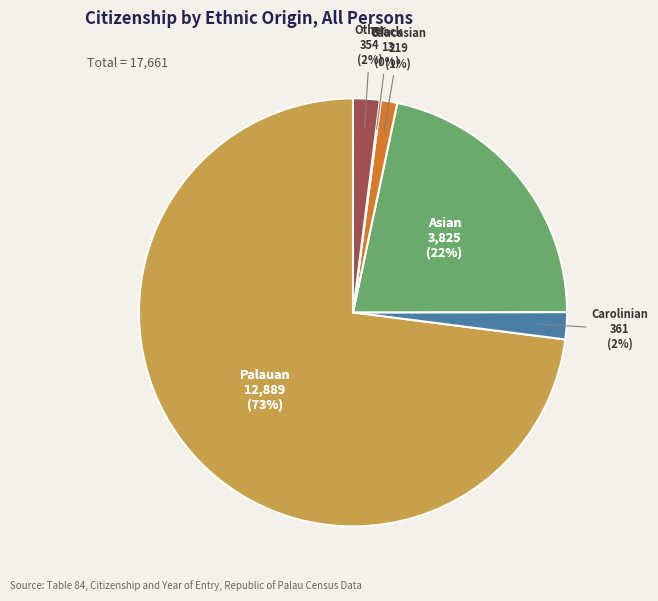

What is the largest slice in the pie chart?

Palauan